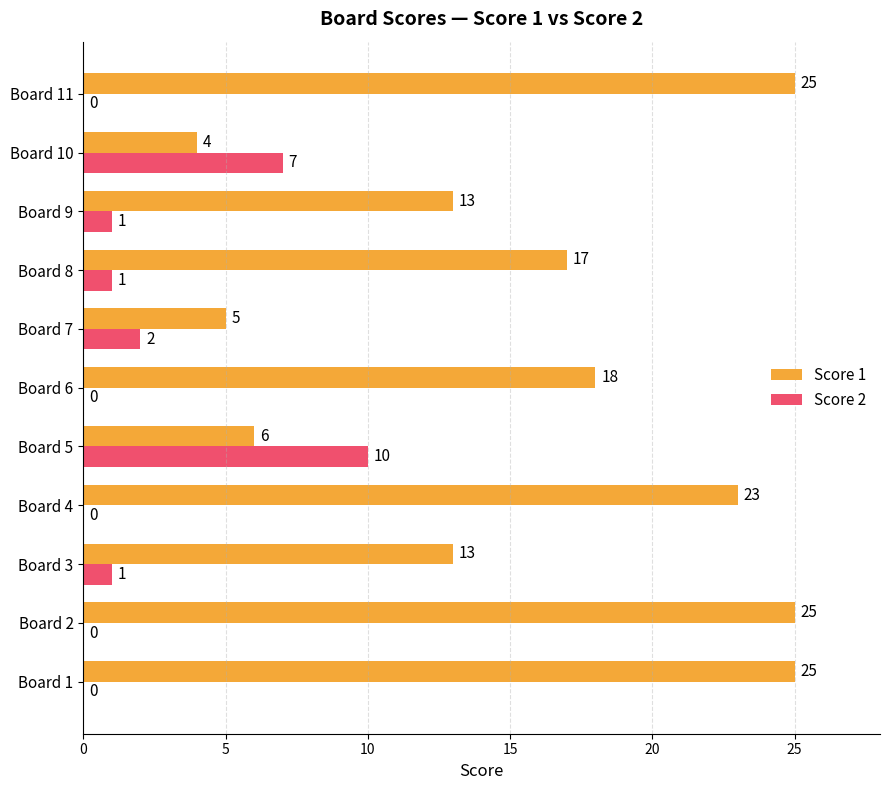

What is the greatest value displayed?

25